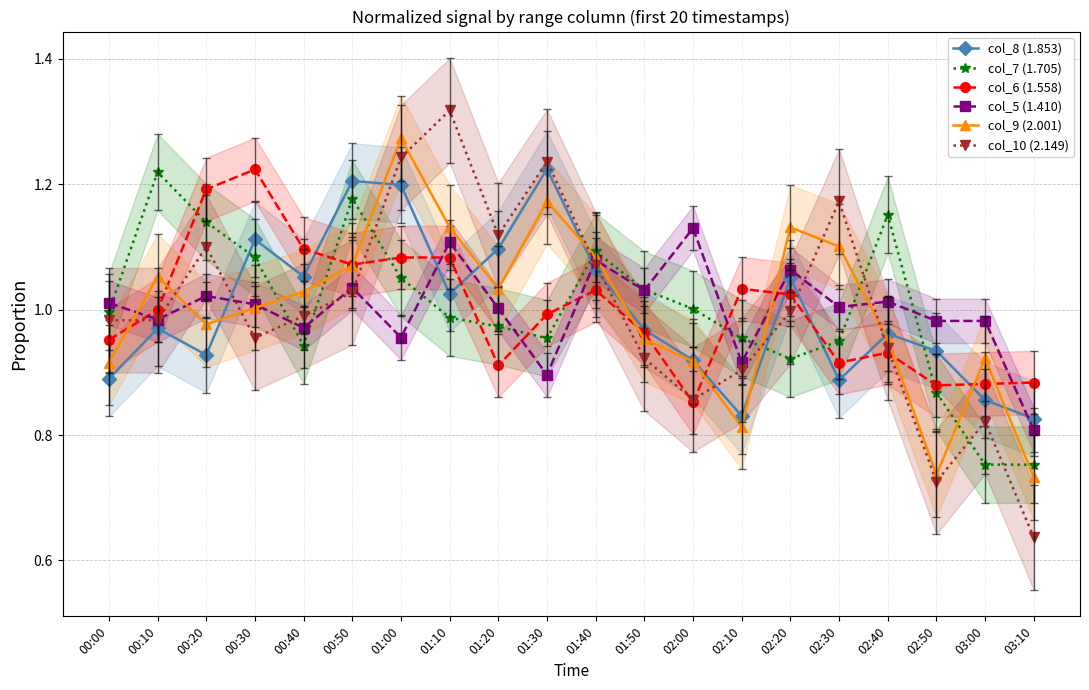

Where do col_6 (1.558) and col_10 (2.149) first cross each other?

00:00 and 00:10